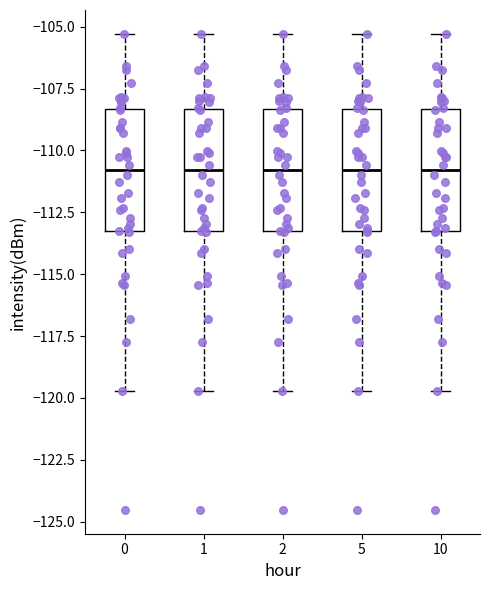

Reading left to right, transcribe this box plot: for each box, give where its median line is, the range the box spans, and where its two whiskers end, as read against the y-axis. The values are not printed on the chart, so give them approximately, as read against the axis.

0: median -111.0, box -113.5 to -108.5, whiskers -119.5 to -105.5
1: median -111.0, box -113.5 to -108.5, whiskers -119.5 to -105.5
2: median -111.0, box -113.5 to -108.5, whiskers -119.5 to -105.5
5: median -111.0, box -113.5 to -108.5, whiskers -119.5 to -105.5
10: median -111.0, box -113.5 to -108.5, whiskers -119.5 to -105.5